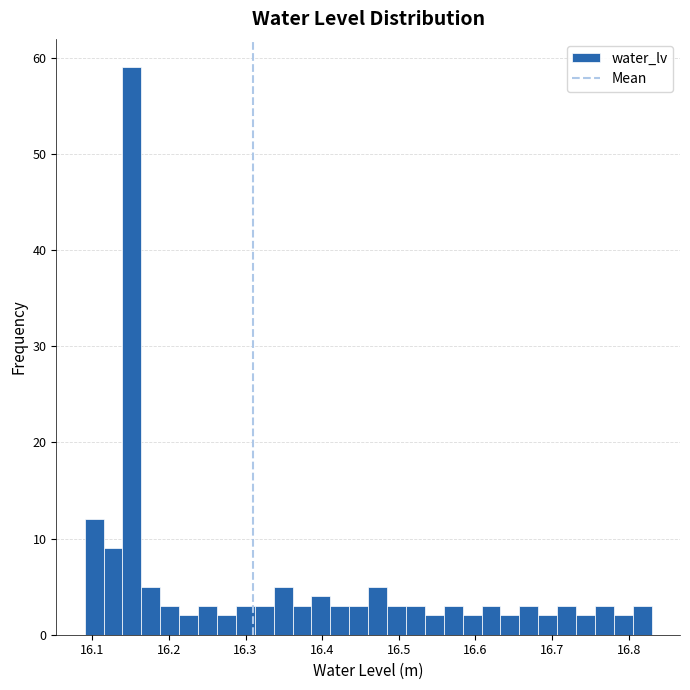

Around what value on the x-axis is the tallest bar? Give the approximate position of its centre, as read against the axis.

16.15